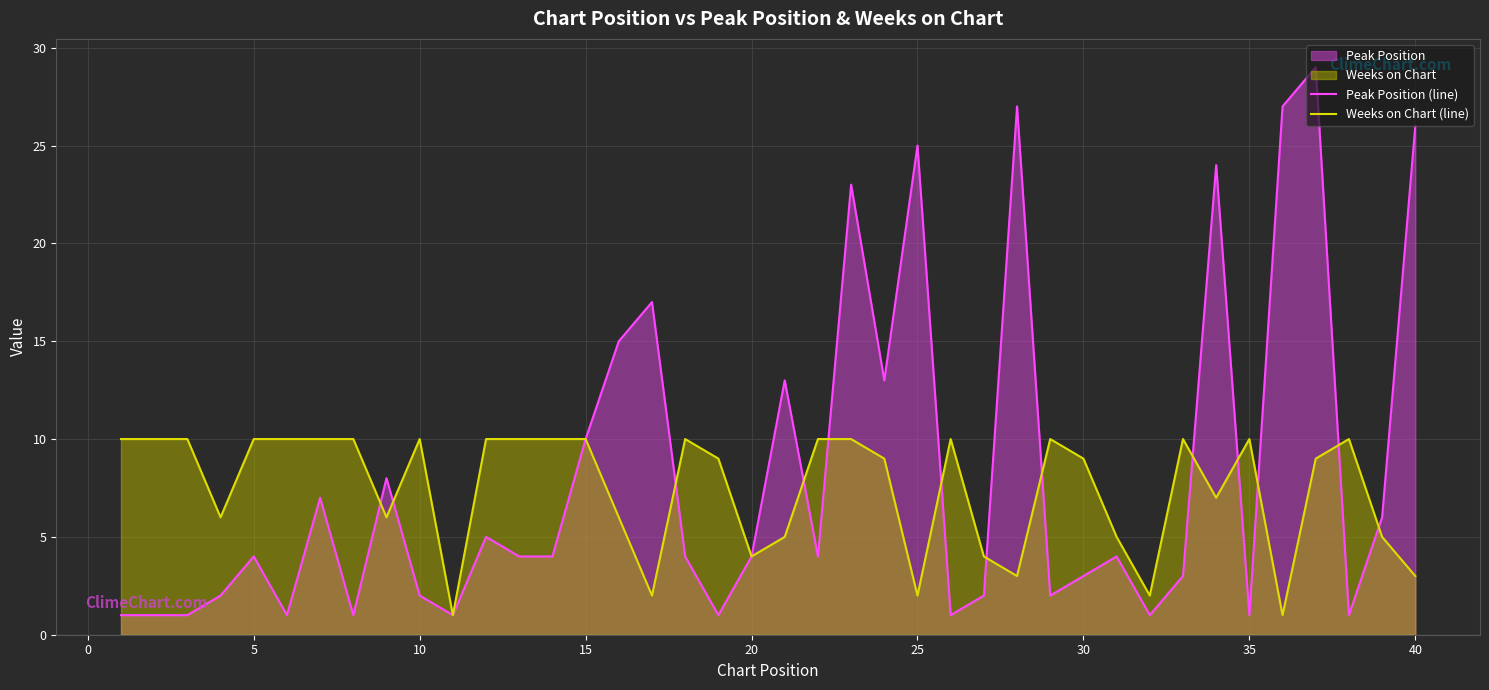

Is it true that Peak Position (line) equals 4 at 5?

True